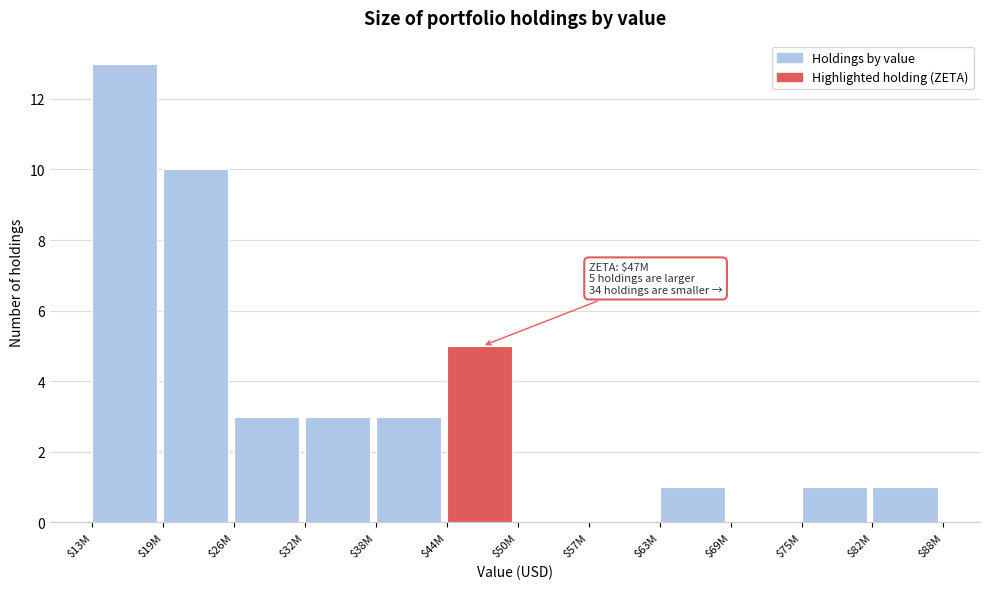

Which category has the highest value across all series?

$13M